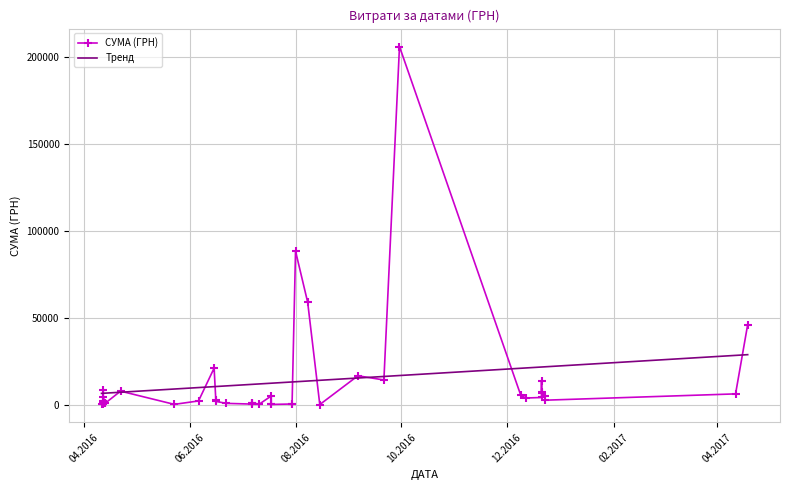

What is the ratio of the value at 06.06.2016 to the value at 06.09.2016?

0.1